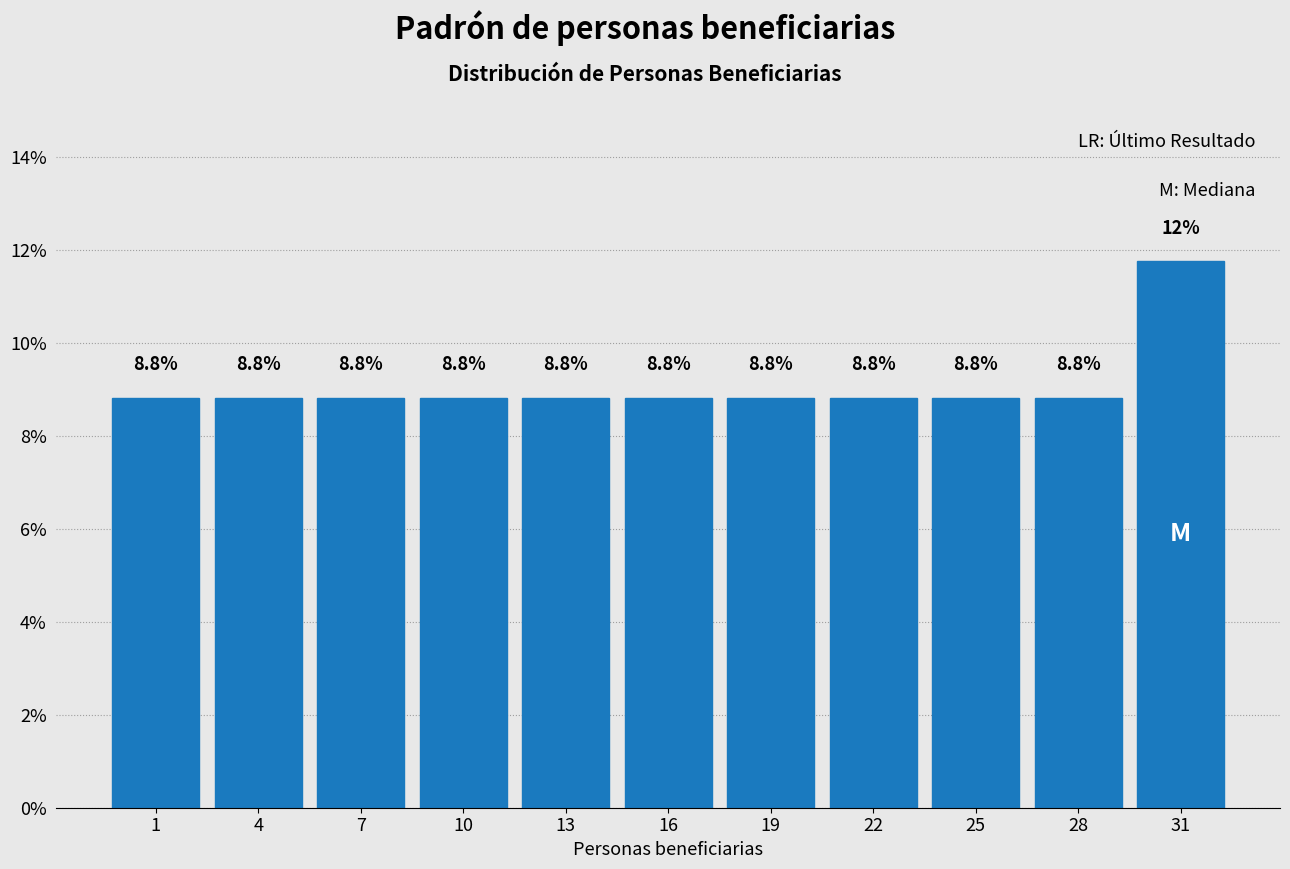

Reading left to right, transcribe all the data shown in this chart.

8.8	8.8	8.8	8.8	8.8	8.8	8.8	8.8	8.8	8.8	11.8